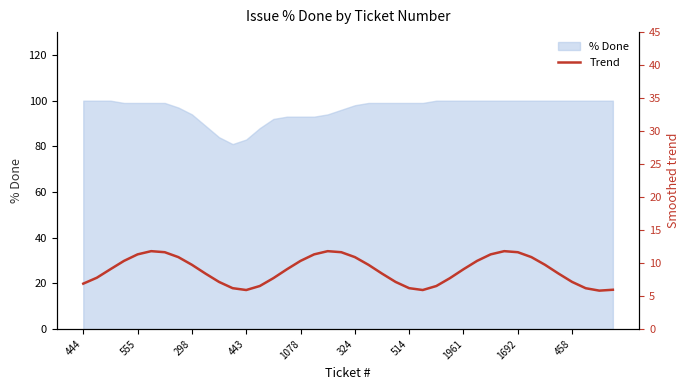

How many interior local peaks (higher than both neighbors) does the data have?

3